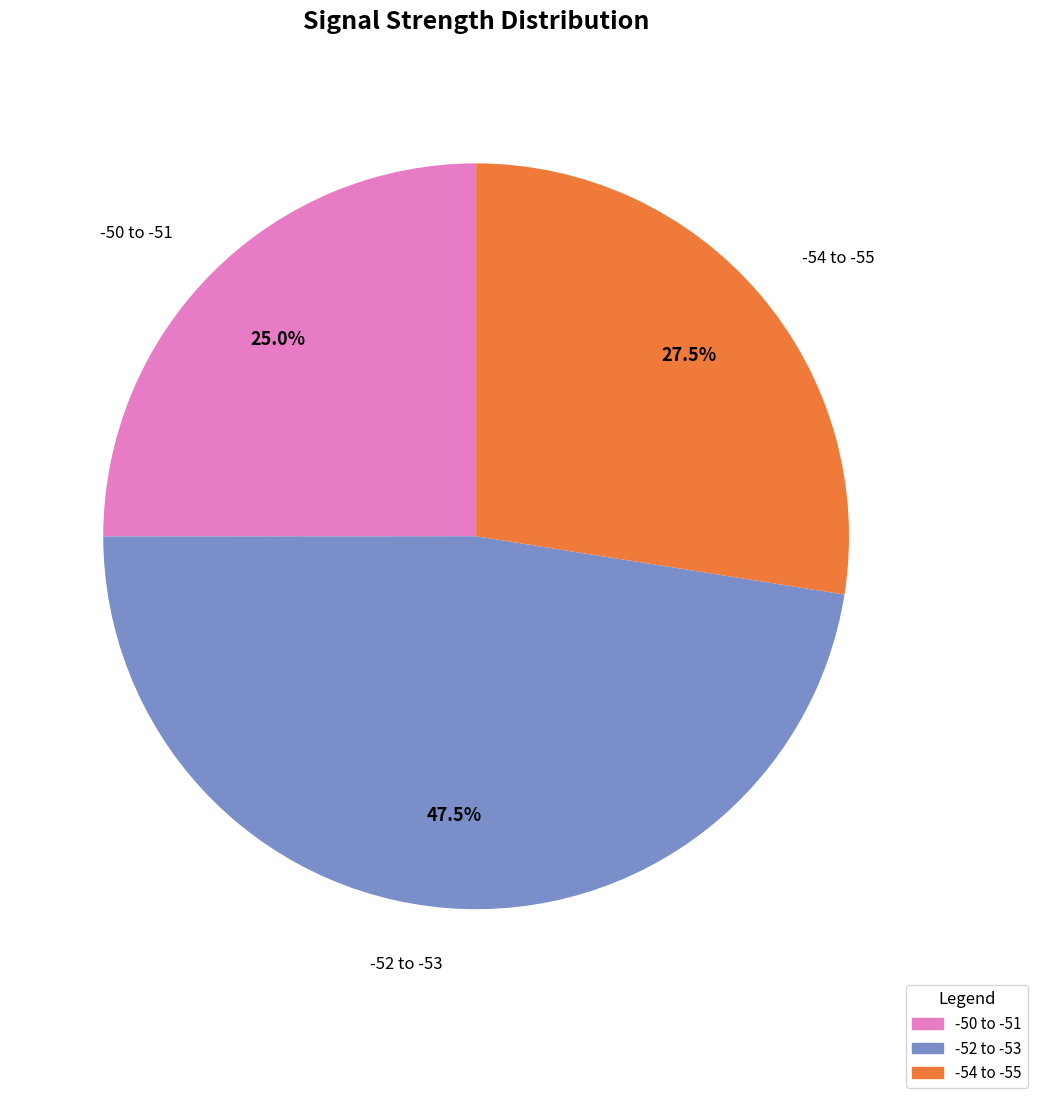

Combined, do -54 to -55 and -52 to -53 account for over 50%?

Yes